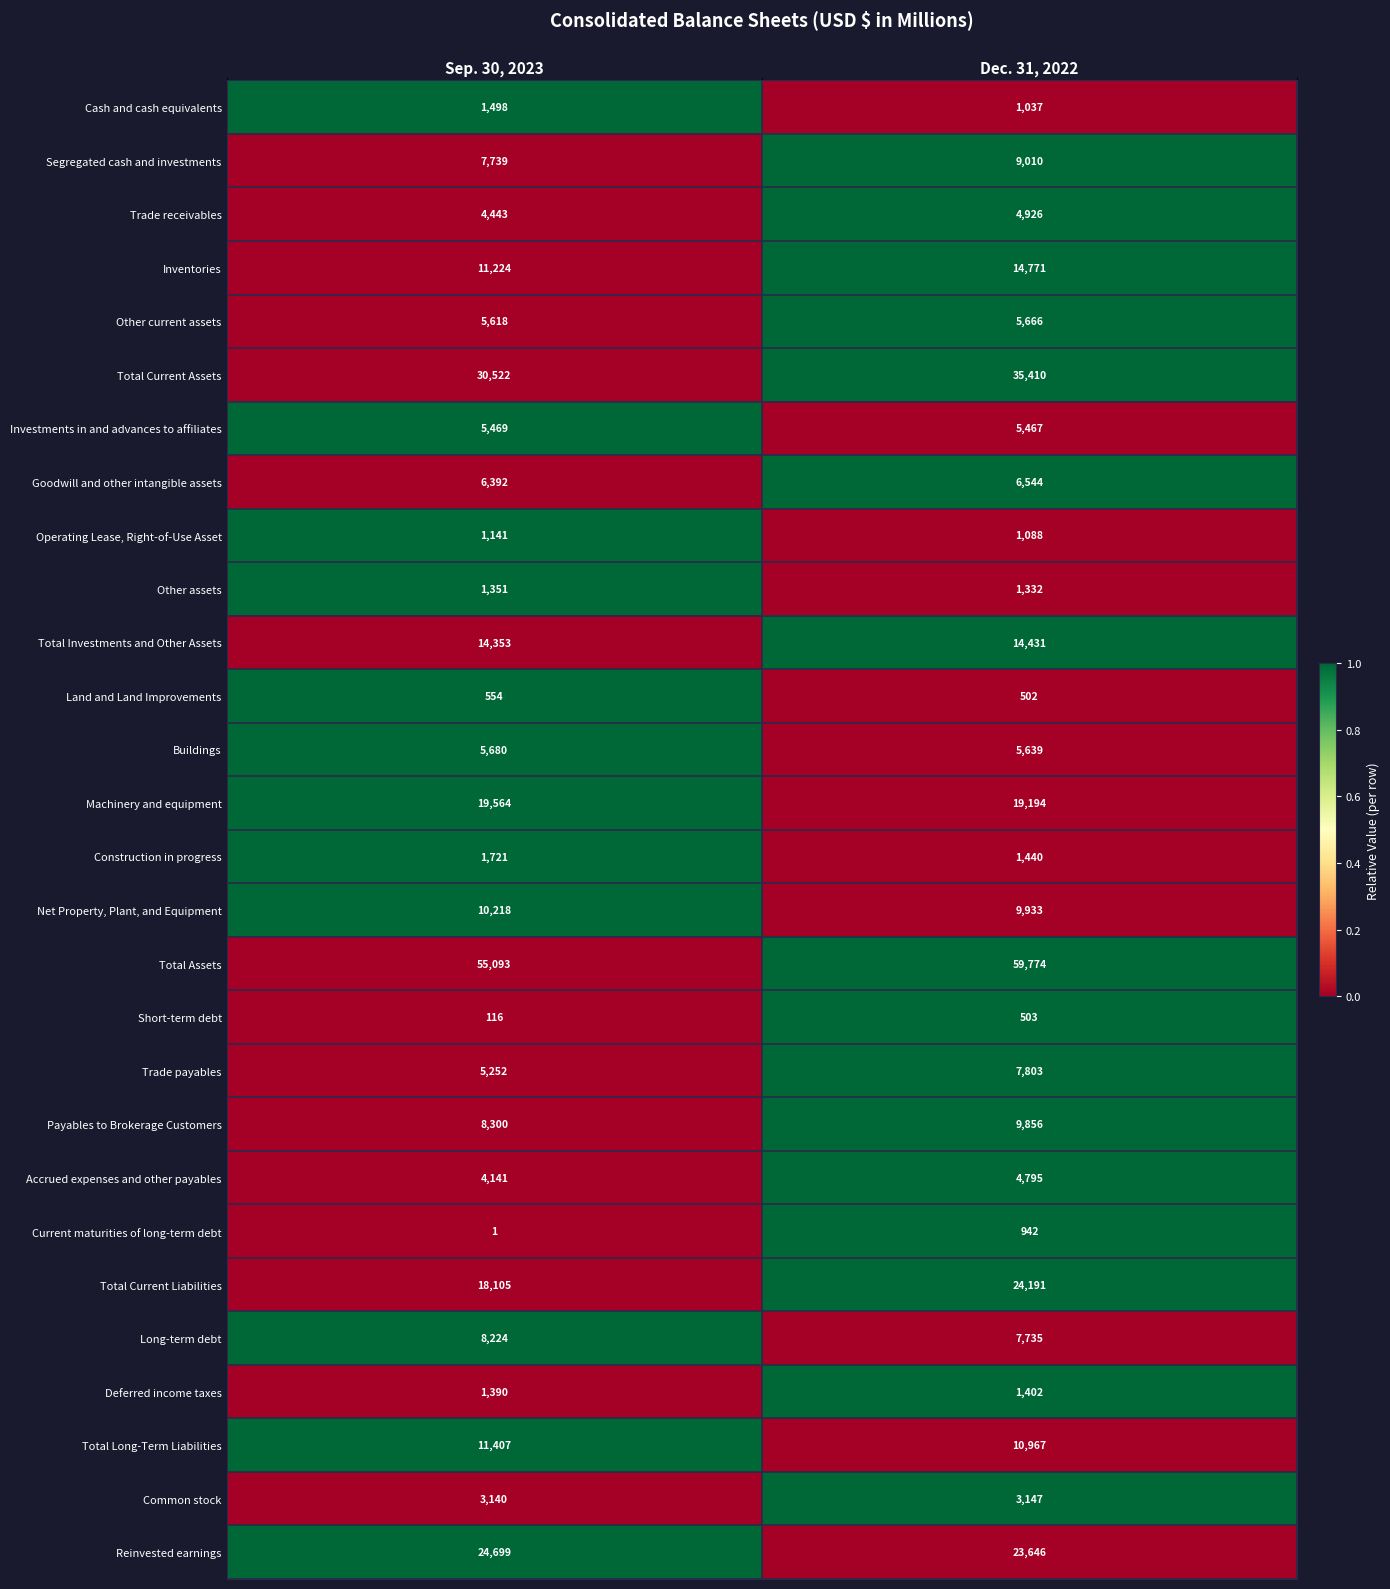

The Short-term debt series shows 176 at Sep. 30, 2023. True or false?

False